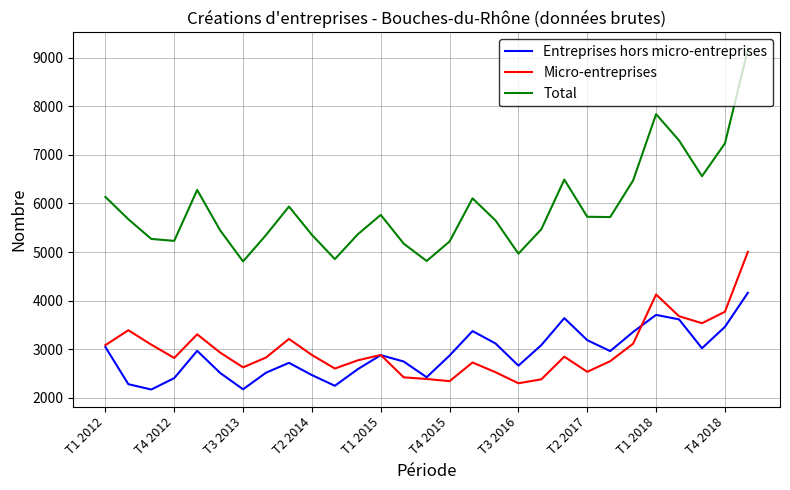

In Entreprises hors micro-entreprises, how many points are lower than both neighbors (excluding endpoints)?

7